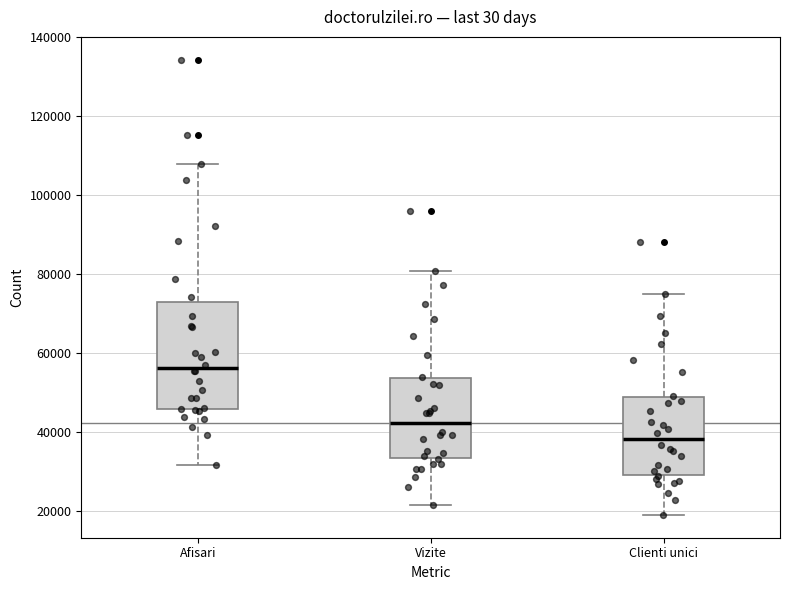

Reading left to right, read every box against the y-axis: the position of its median line, the range the box covers, and the ends of its whiskers. The values are not printed on the chart, so give them approximately, as read against the axis.

Afisari: median 56000, box 46000 to 72000, whiskers 32000 to 108000
Vizite: median 42000, box 34000 to 54000, whiskers 22000 to 80000
Clienti unici: median 38000, box 30000 to 48000, whiskers 18000 to 74000